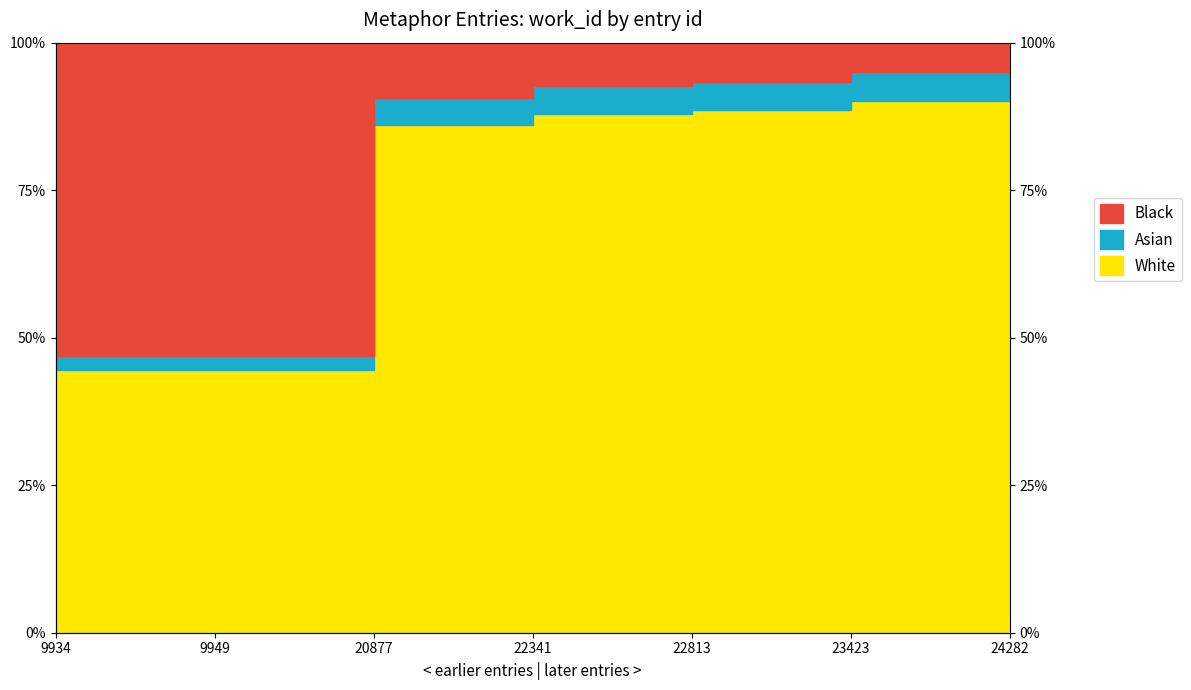

Reading left to right, what are all the values shown in this chart?

9934=0.4	9949=0.4	20877=0.9	22341=0.9	22813=0.9	23423=0.9	24282=0.9